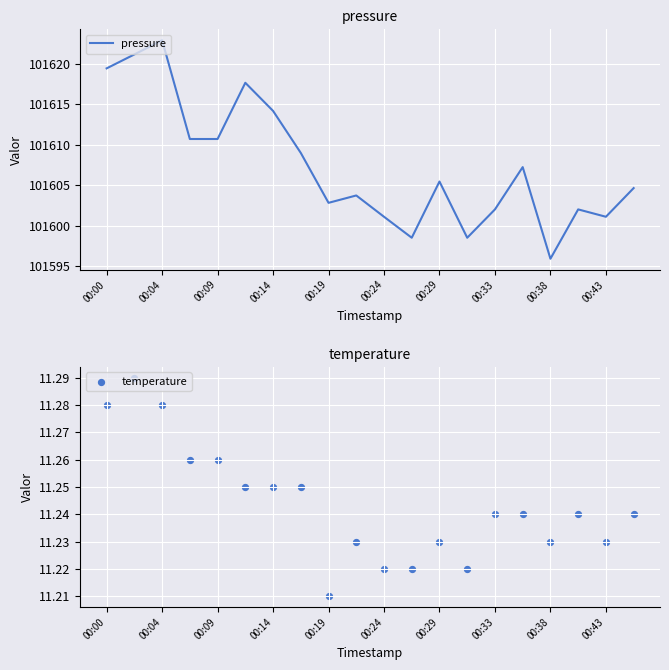

Which series contains the lowest Y value?

temperature